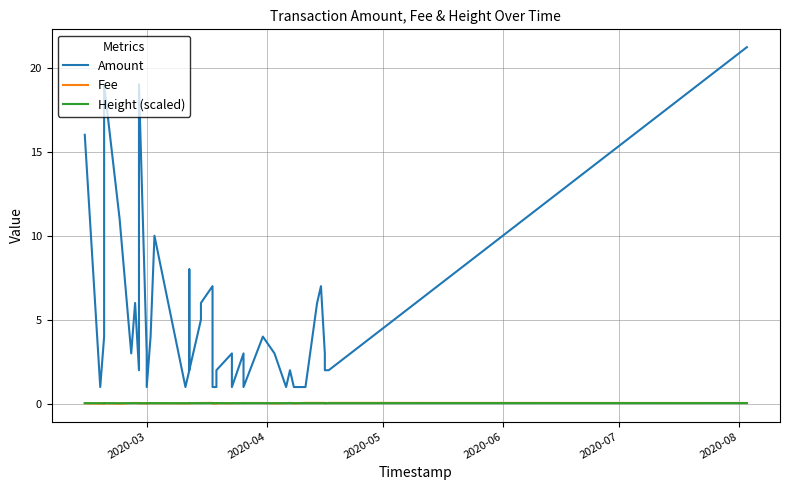

Which series has the largest total across all categories?

Amount